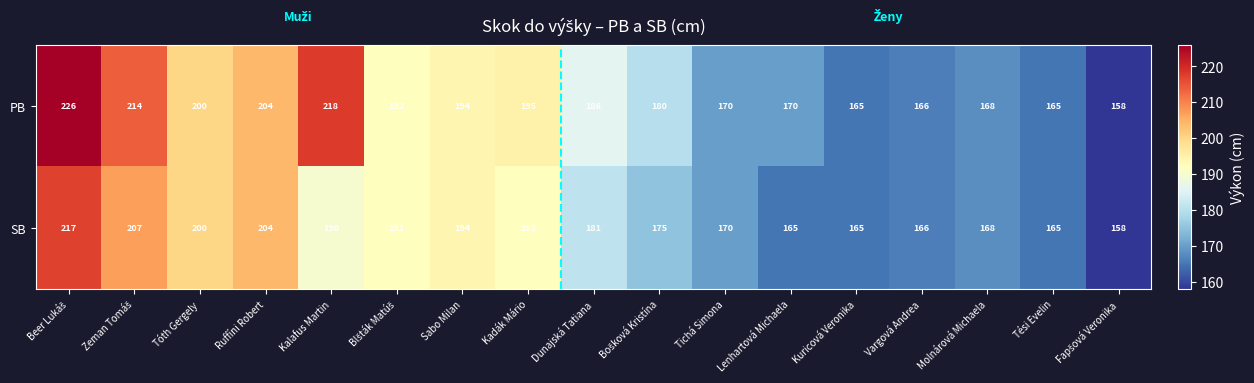

What is the maximum value shown in the chart?

226